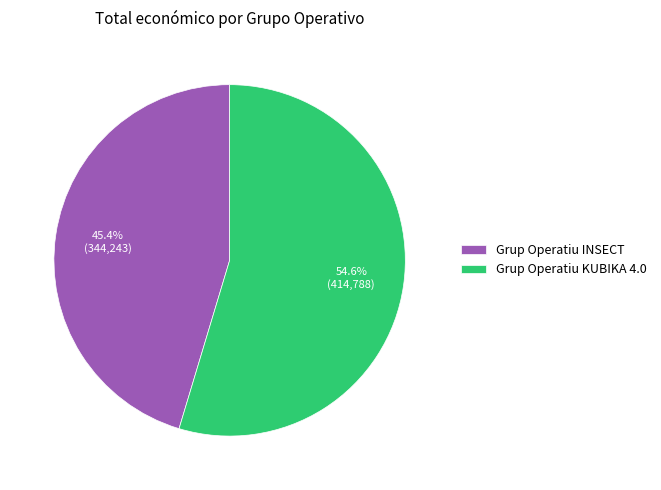

Rank the categories by value from highest to lowest.

Grup Operatiu KUBIKA 4.0, Grup Operatiu INSECT